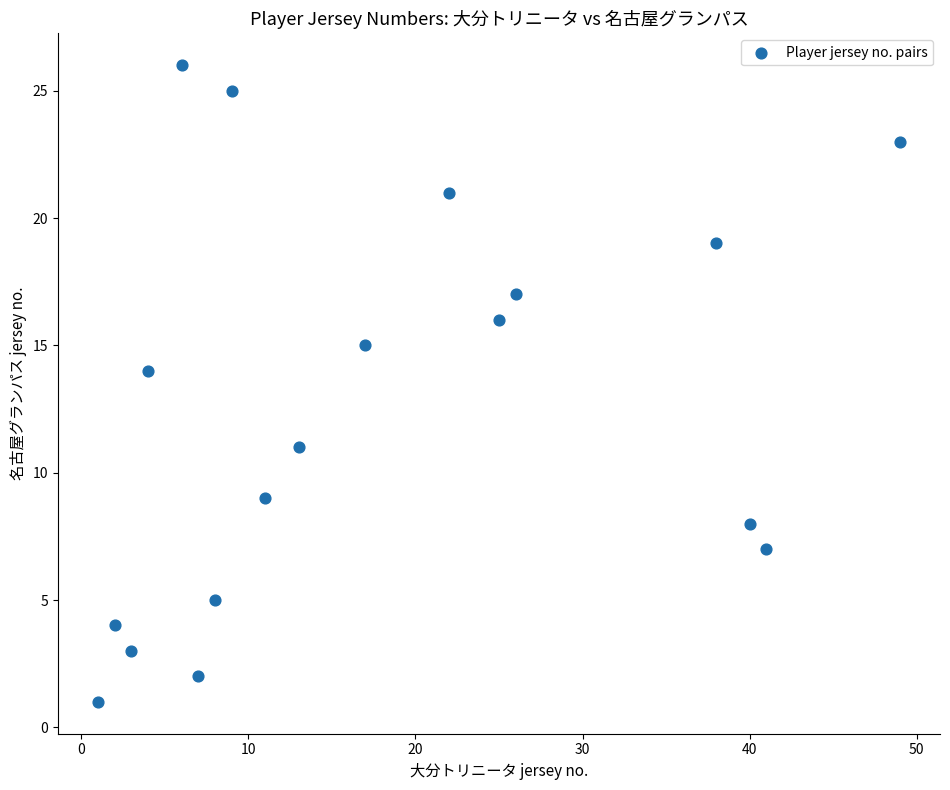

What is the range of X values (max minus min)?

48